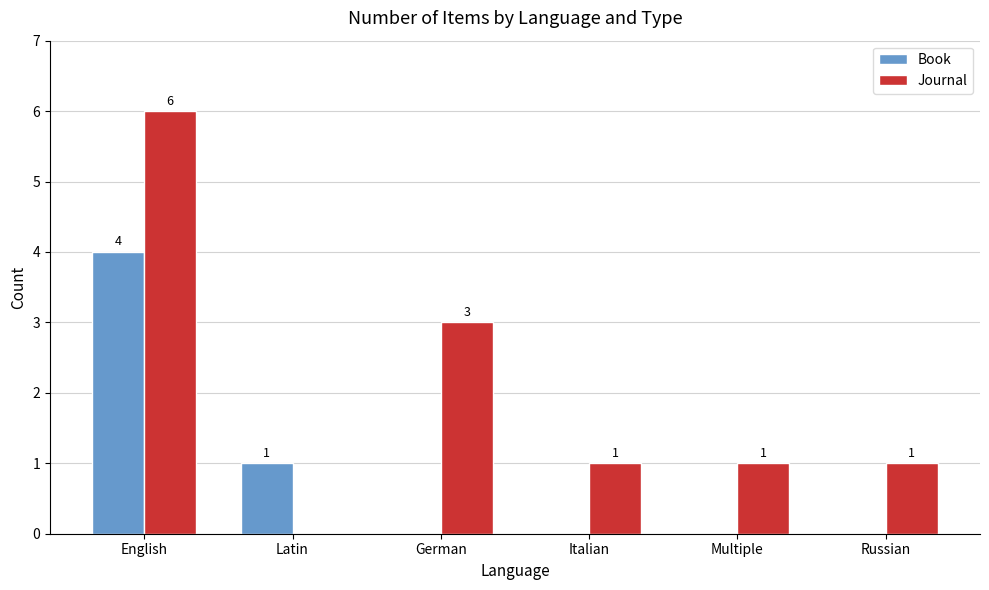

Is the value of Book at Russian greater than the value of Journal at German?

No